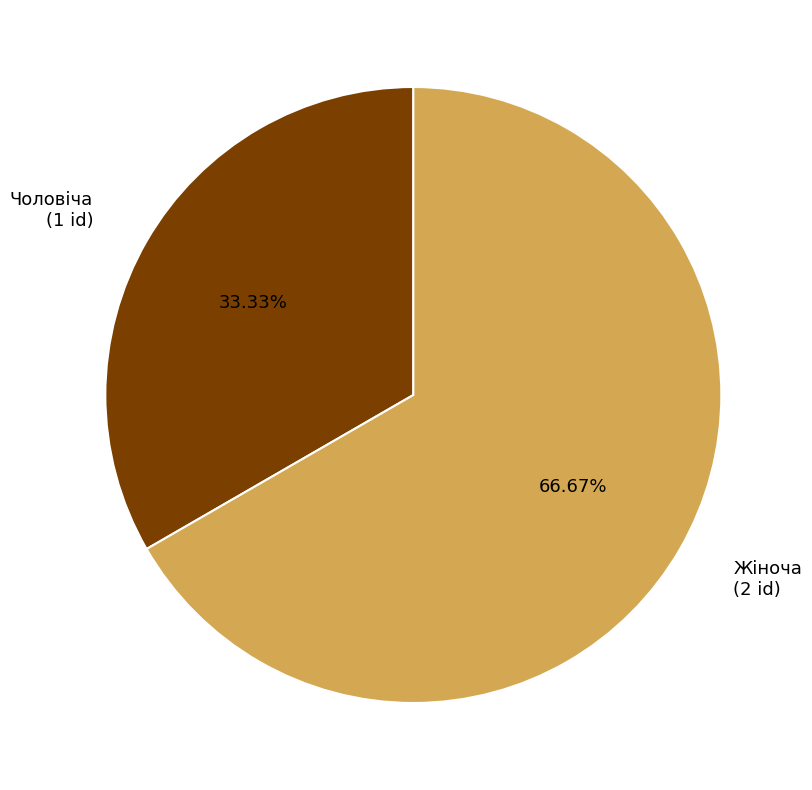

How many segments does this pie chart have?

2